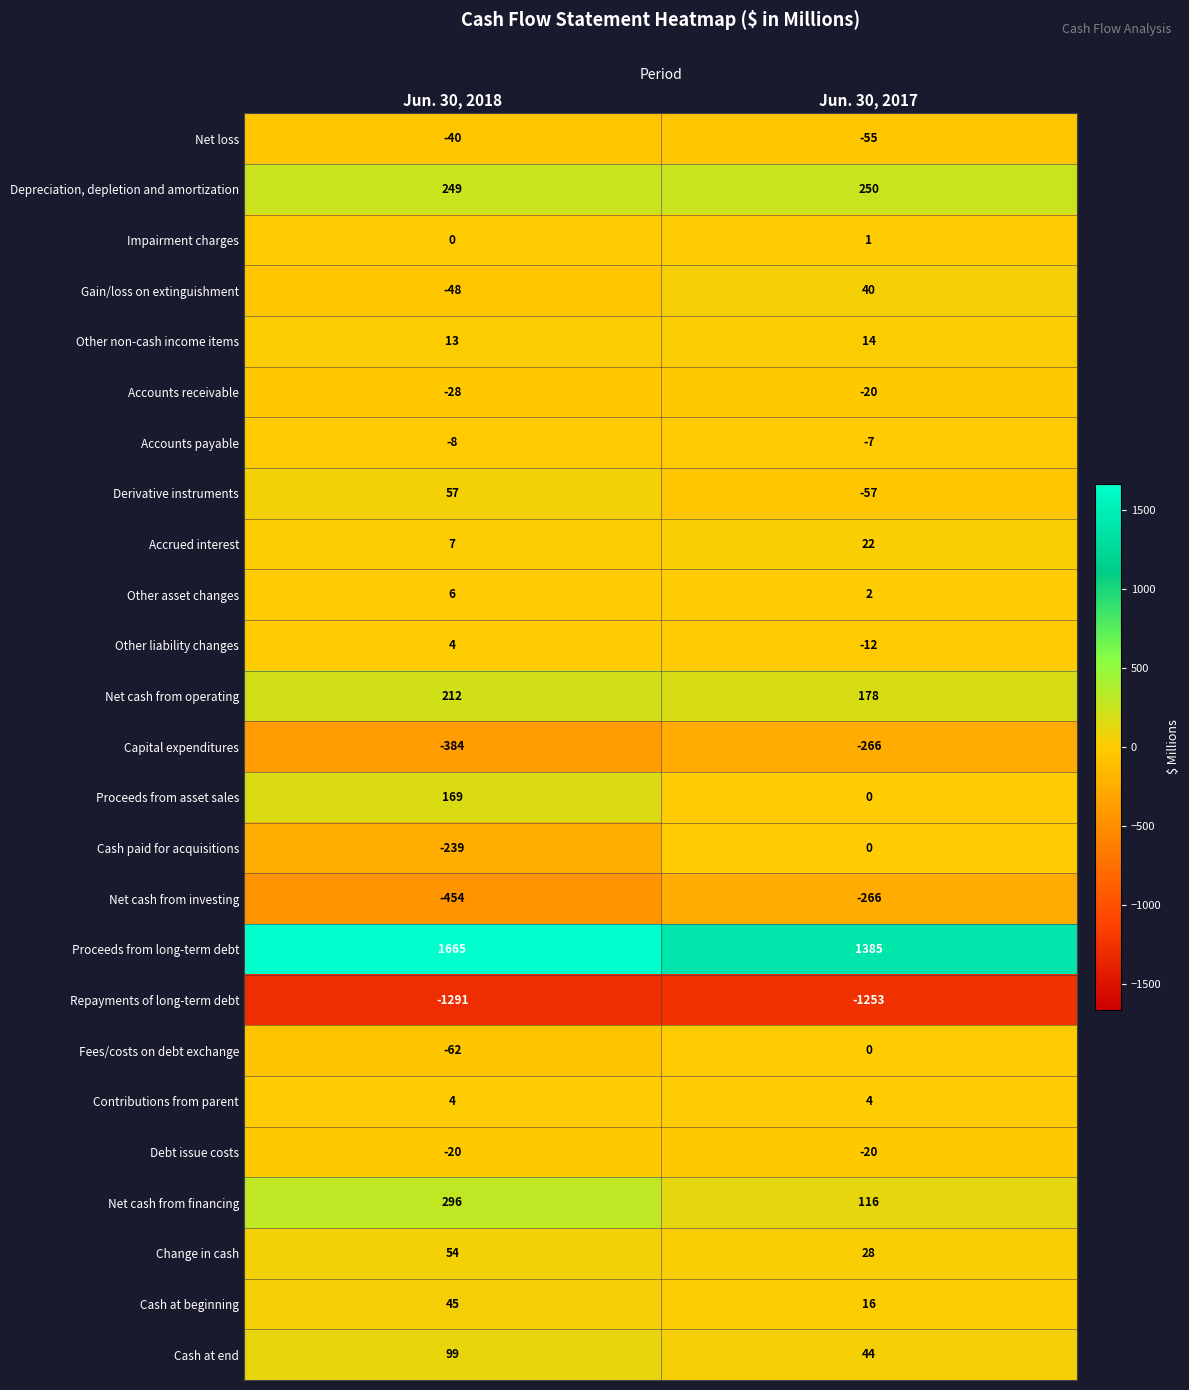

The Gain/loss on extinguishment series shows 40 at Jun. 30, 2017. True or false?

True